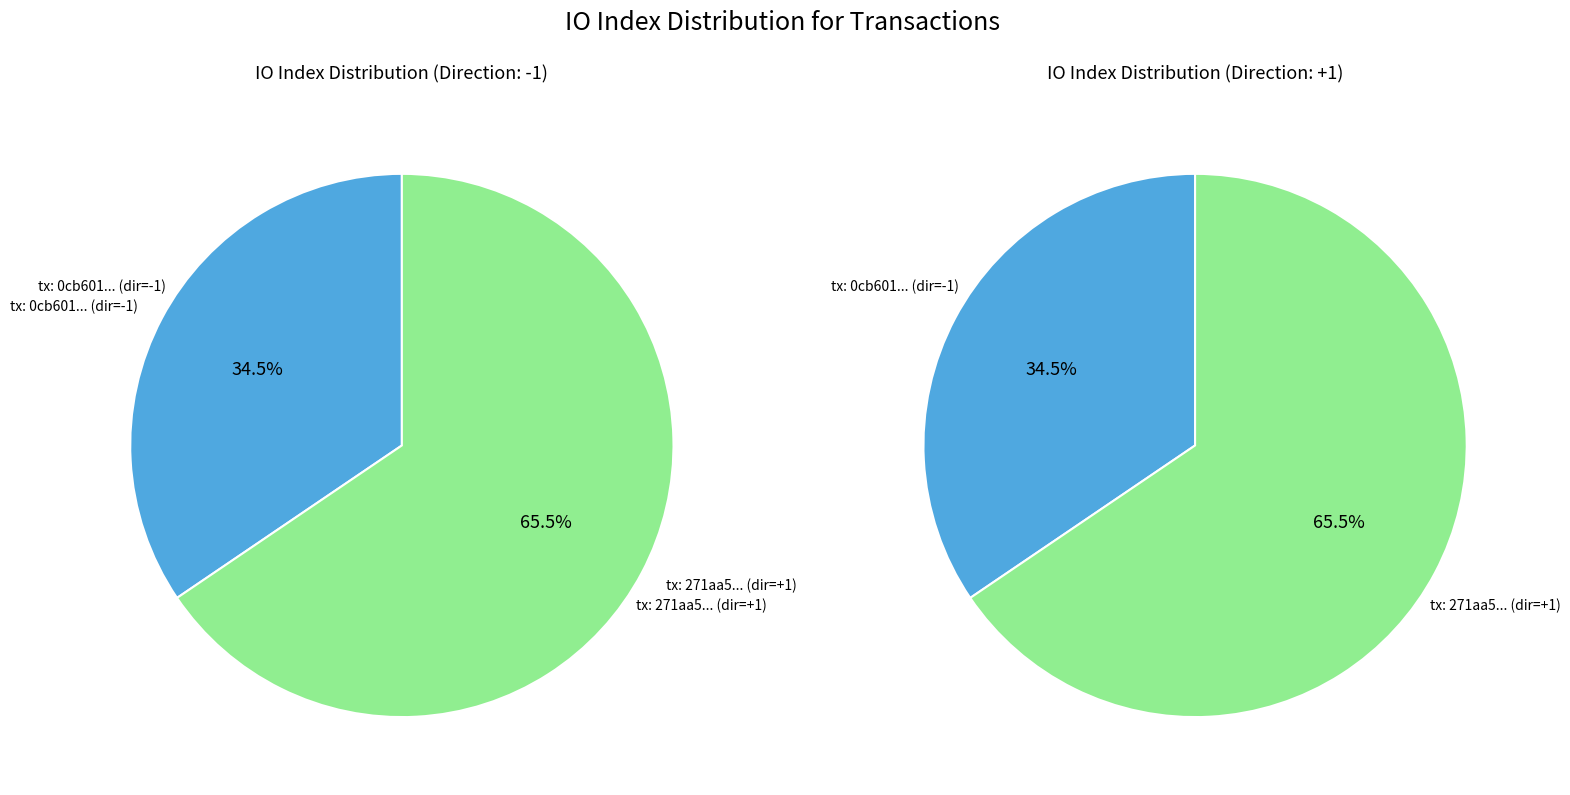

To the nearest percent, what is the difference between the largest and smallest slice percentages?

31%